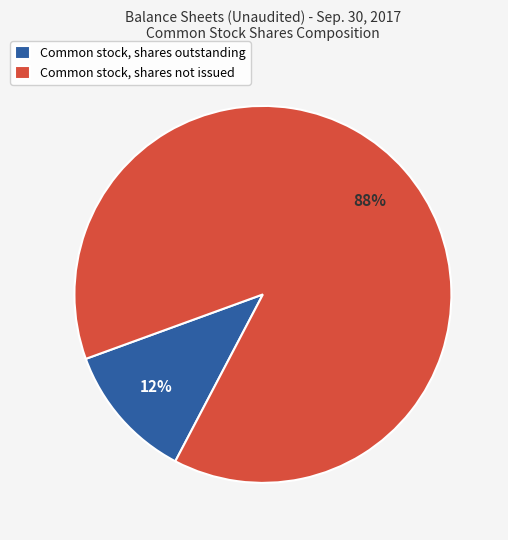

Which has a higher value, Common stock, shares outstanding or Common stock, shares not issued?

Common stock, shares not issued